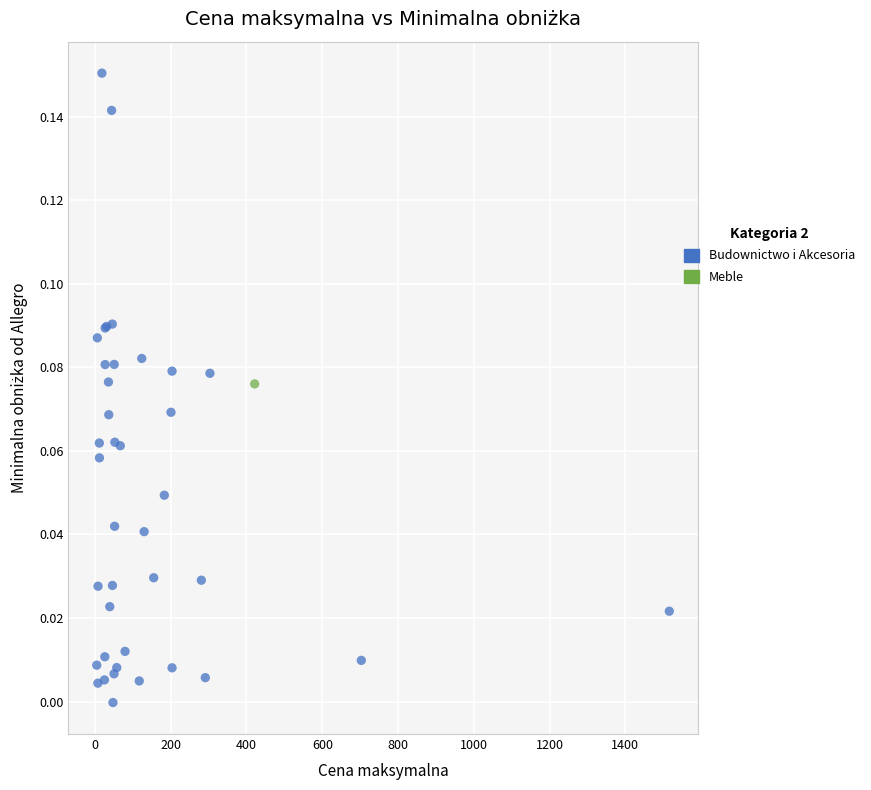

What are all the series names shown in the legend?

Budownictwo i Akcesoria, Meble